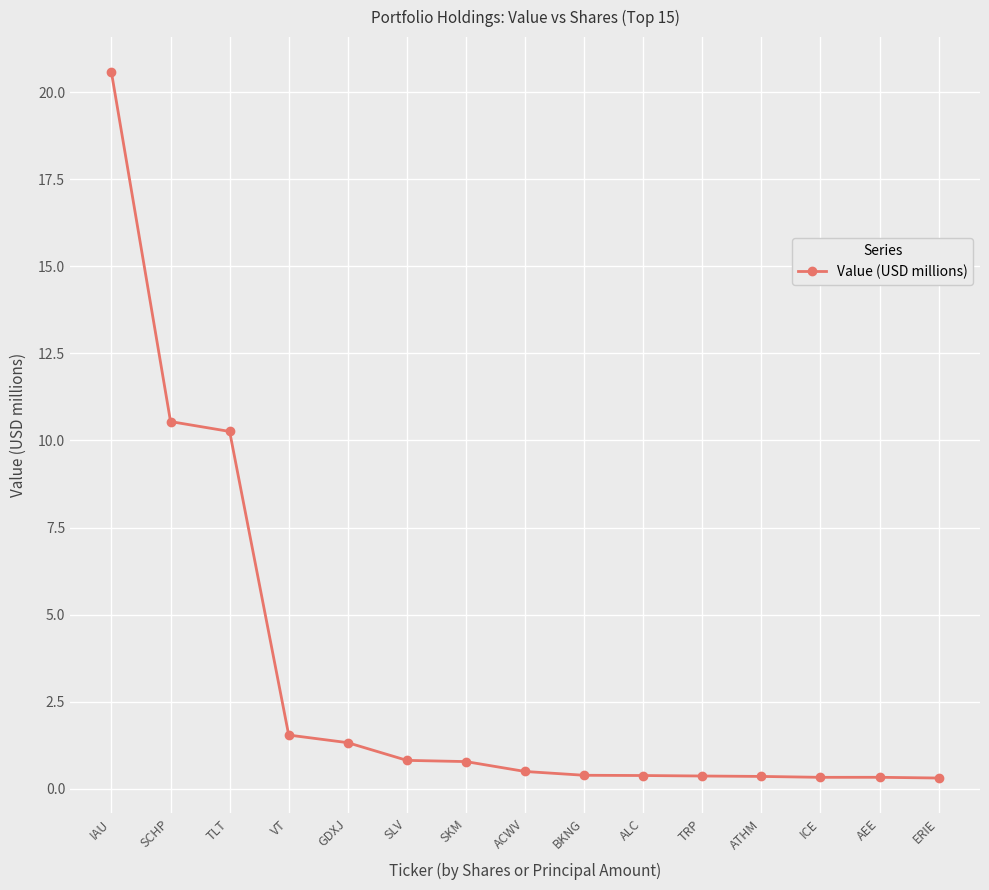

What is the approximate value at ICE?

0.3